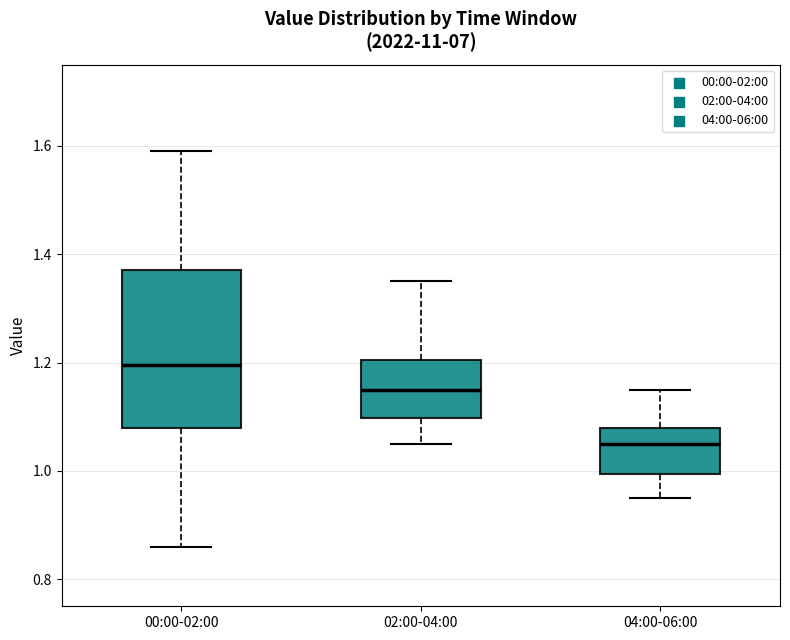

Reading left to right, transcribe this box plot: for each box, give where its median line is, the range the box spans, and where its two whiskers end, as read against the y-axis. The values are not printed on the chart, so give them approximately, as read against the axis.

00:00-02:00: median 1.20, box 1.08 to 1.38, whiskers 0.86 to 1.60
02:00-04:00: median 1.16, box 1.10 to 1.20, whiskers 1.06 to 1.36
04:00-06:00: median 1.06, box 1.00 to 1.08, whiskers 0.96 to 1.16